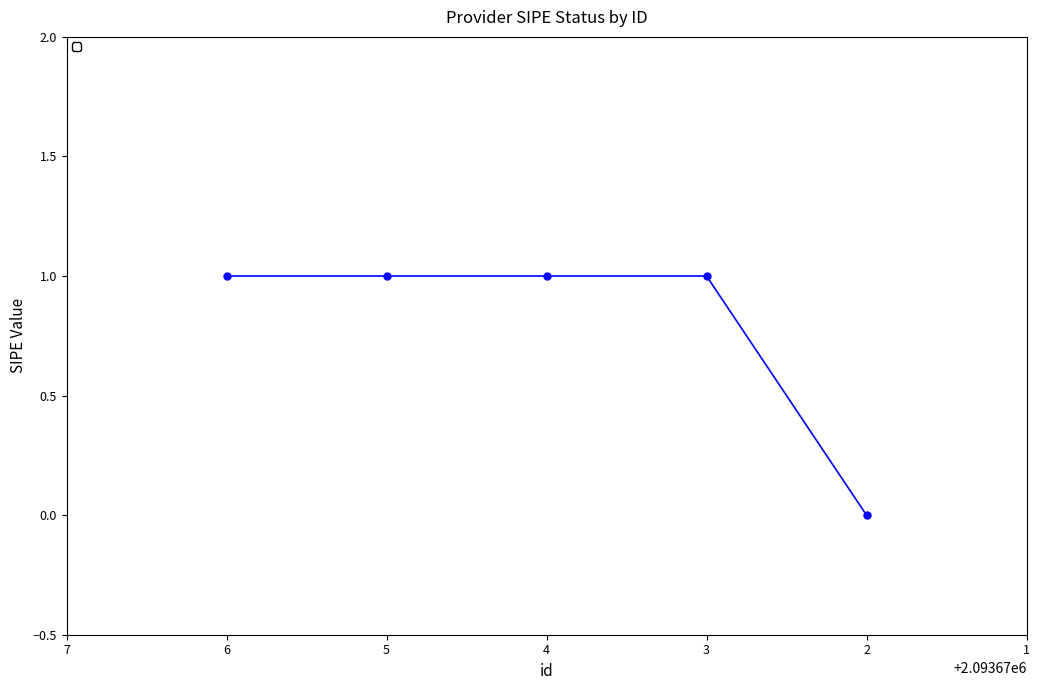

Which label corresponds to the smallest value in the chart?

2